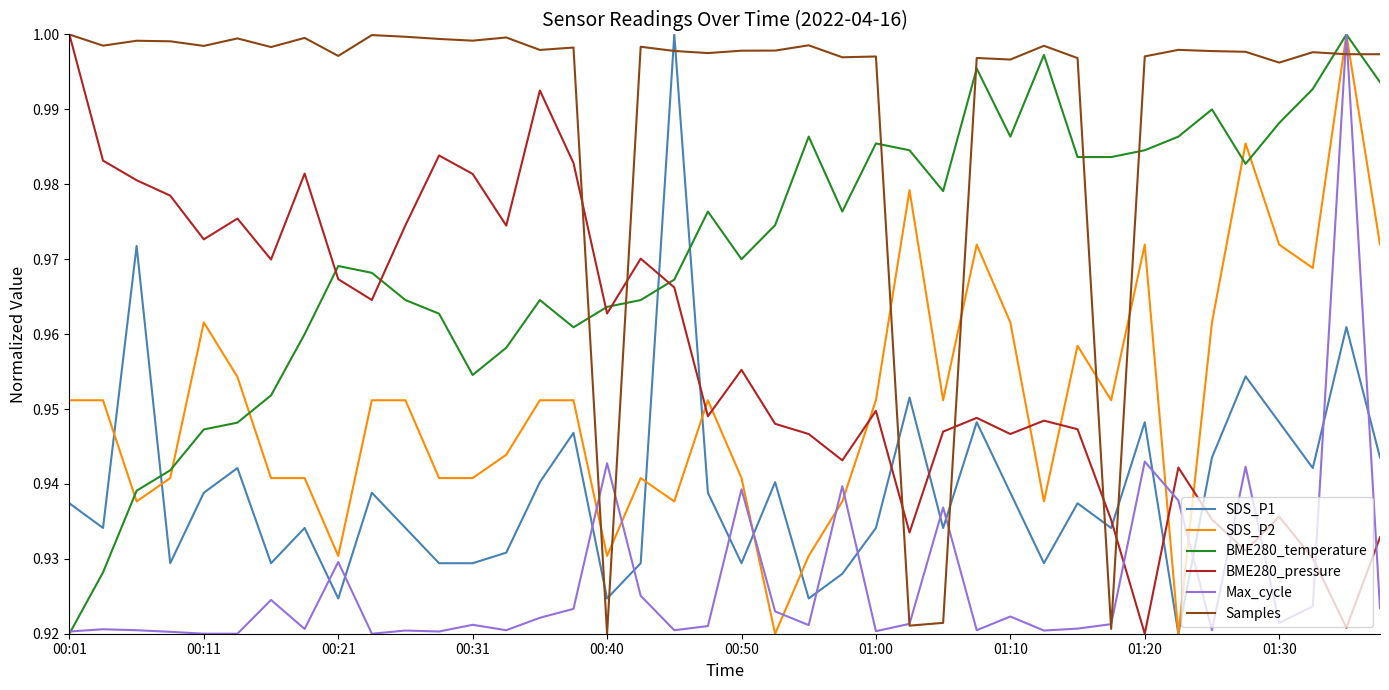

Which series has the largest total across all categories?

Samples